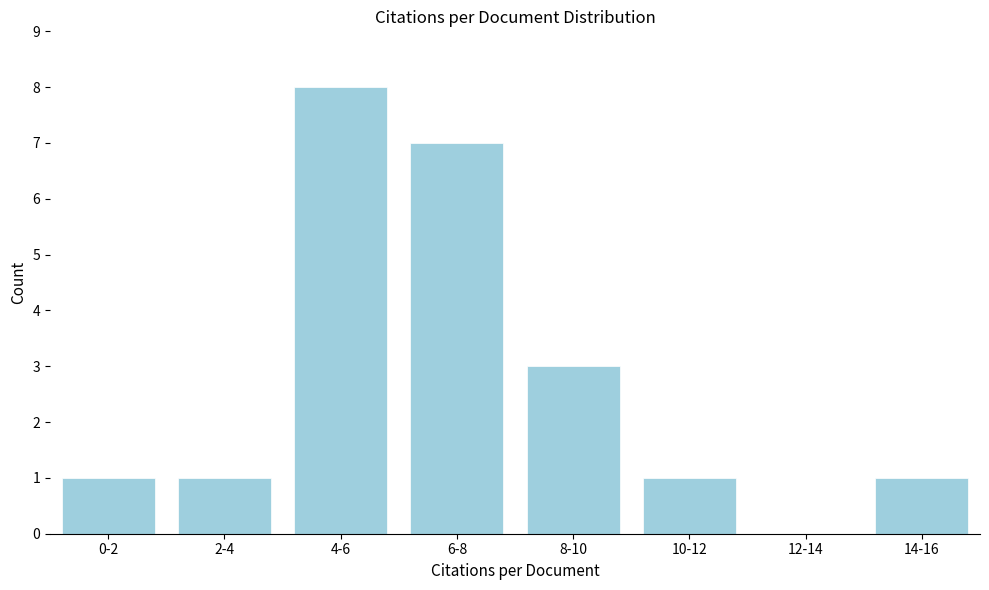

Reading right to left, transcribe all the data shown in this chart.

14-16=1	12-14=0	10-12=1	8-10=3	6-8=7	4-6=8	2-4=1	0-2=1